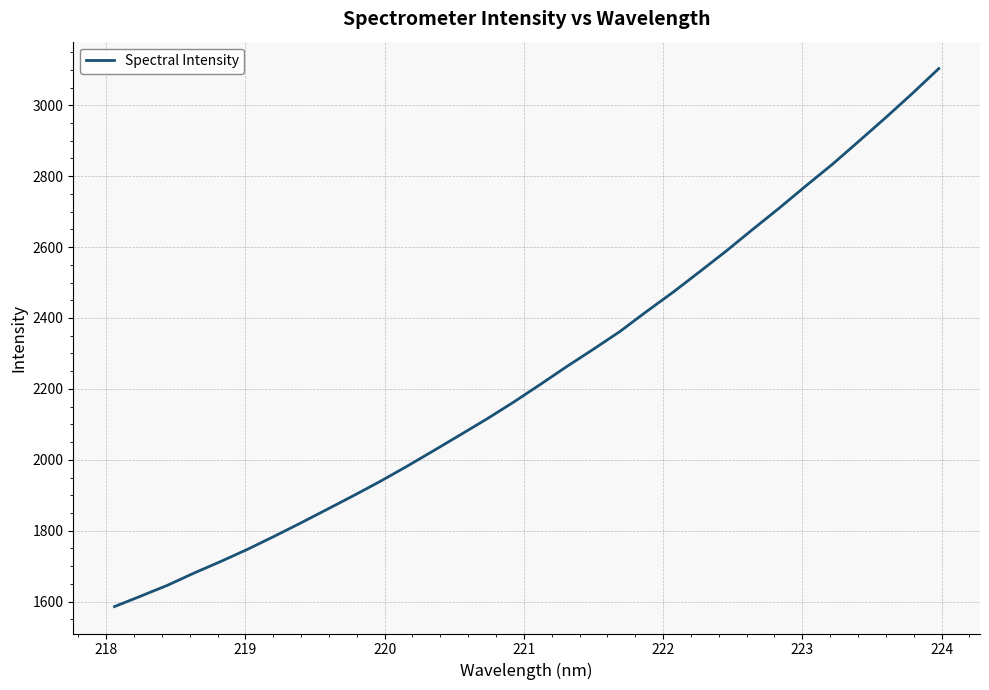

What is the maximum value shown in the chart?

3103.6